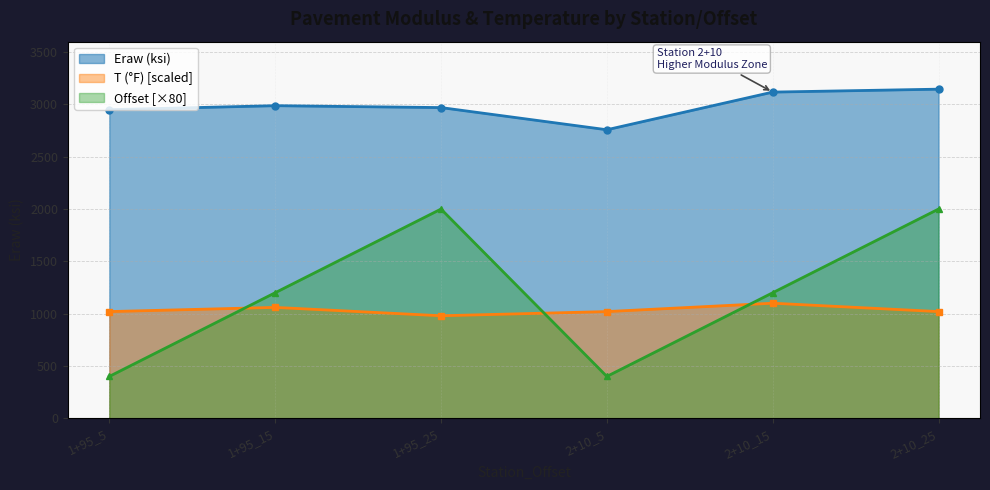

What is the average value of the Eraw (ksi) series?

2988.3